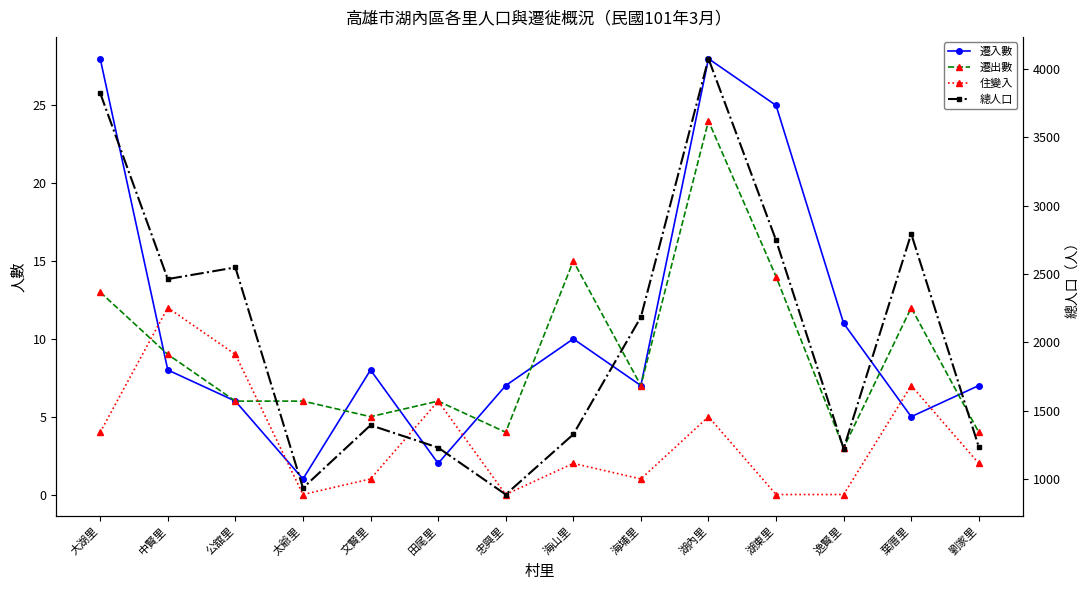

Reading left to right, transcribe all the data shown in this chart.

遷入數: 大湖里=28	中賢里=8	公舘里=6	太爺里=1	文賢里=8	田尾里=2	忠興里=7	海山里=10	海埔里=7	湖內里=28	湖東里=25	逸賢里=11	葉厝里=5	劉家里=7
遷出數: 大湖里=13	中賢里=9	公舘里=6	太爺里=6	文賢里=5	田尾里=6	忠興里=4	海山里=15	海埔里=7	湖內里=24	湖東里=14	逸賢里=3	葉厝里=12	劉家里=4
住變入: 大湖里=4	中賢里=12	公舘里=9	太爺里=0	文賢里=1	田尾里=6	忠興里=0	海山里=2	海埔里=1	湖內里=5	湖東里=0	逸賢里=0	葉厝里=7	劉家里=2
總人口: 大湖里=3823	中賢里=2463	公舘里=2548	太爺里=935	文賢里=1394	田尾里=1230	忠興里=887	海山里=1327	海埔里=2185	湖內里=4075	湖東里=2747	逸賢里=1223	葉厝里=2794	劉家里=1235